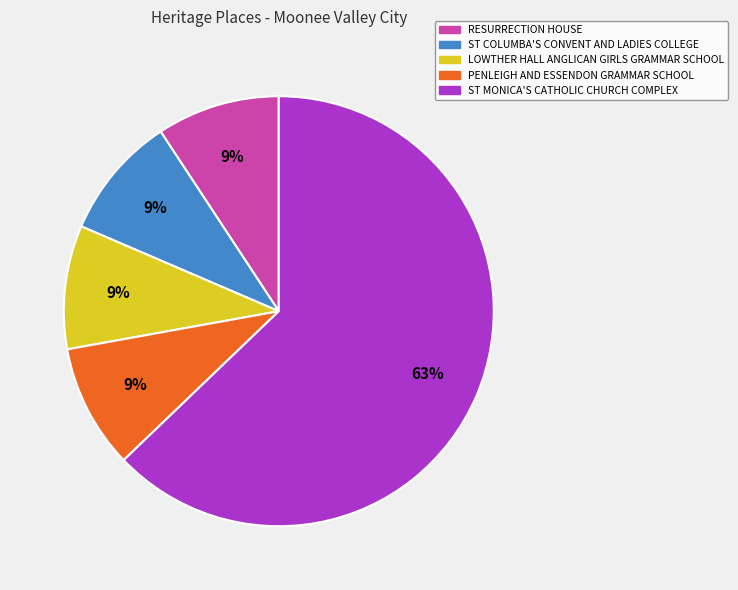

Is it true that ST MONICA'S CATHOLIC CHURCH COMPLEX is 56% of the pie?

False